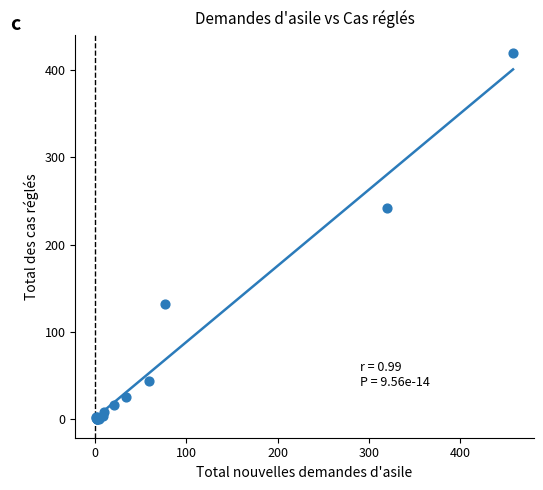

What Y value in the scatter plot is closest to 209?

242